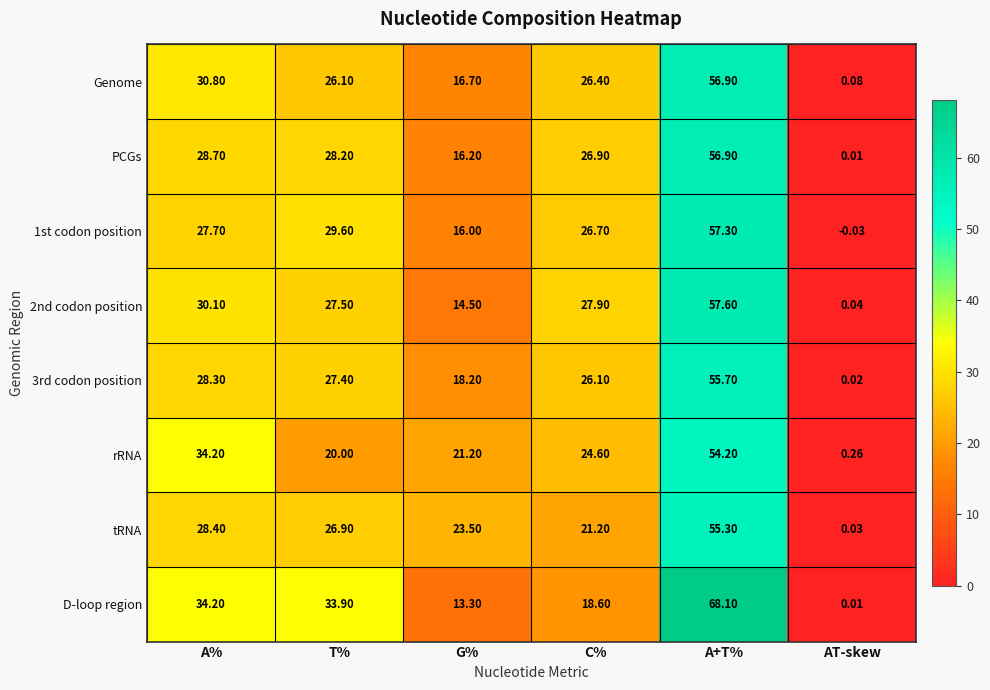

Where does the tRNA series first go above 26?

A%